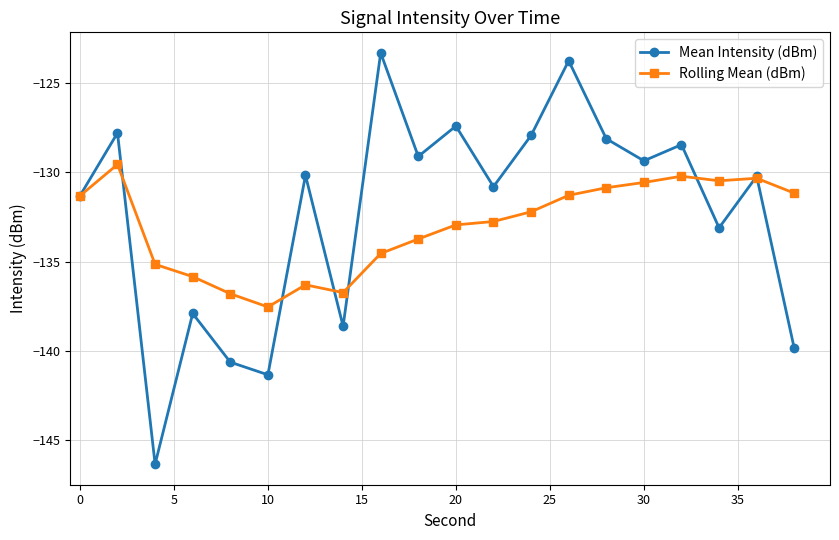

Rank the series by their maximum value, from highest to lowest.

Mean Intensity (dBm), Rolling Mean (dBm)